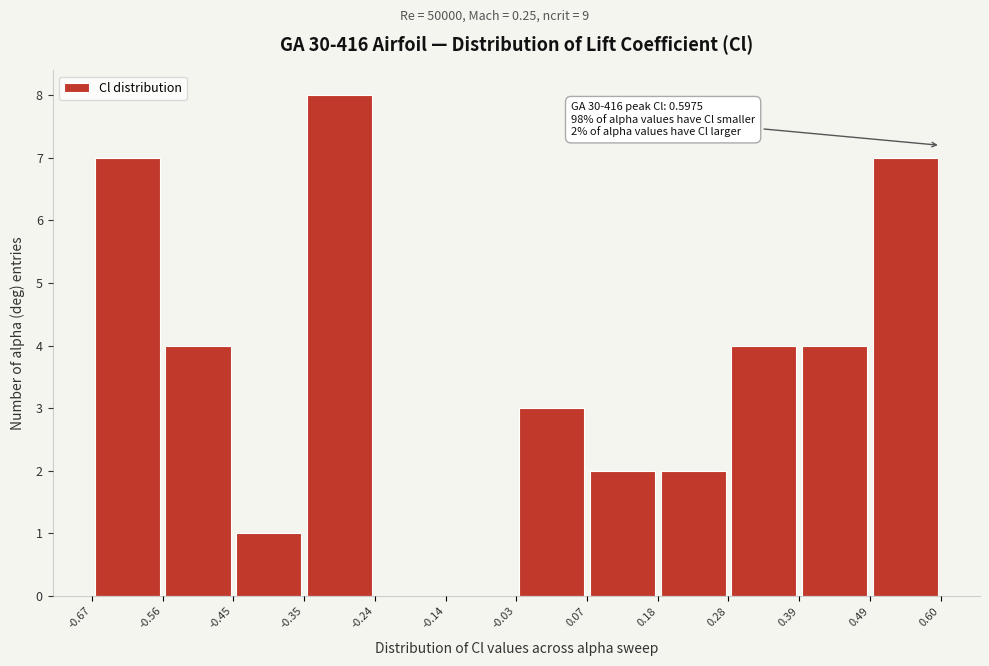

Which range on the x-axis has the tallest bar?

-0.35 to -0.24